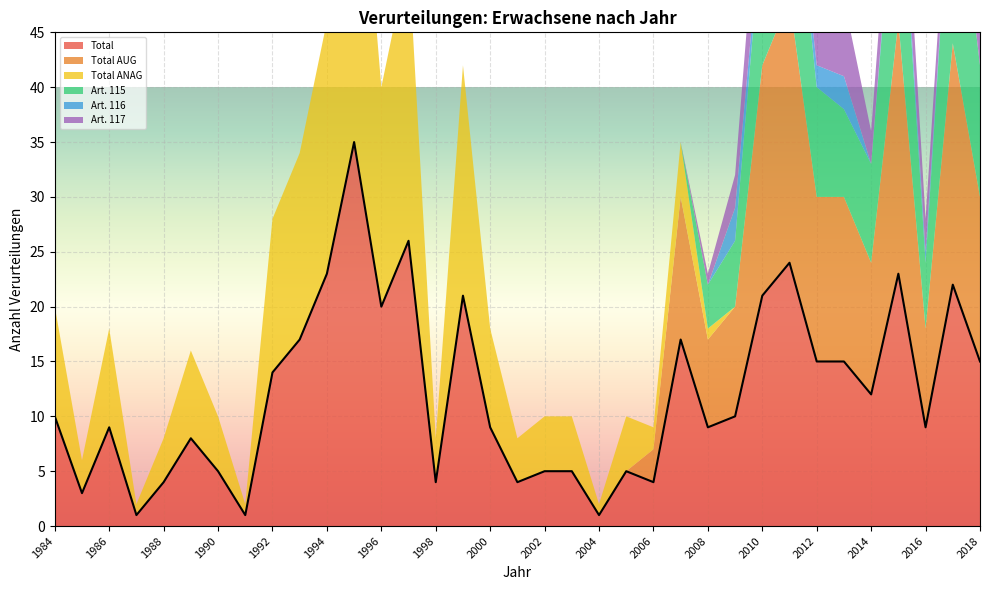

Where is the first local maximum for Total ANAG?

1986